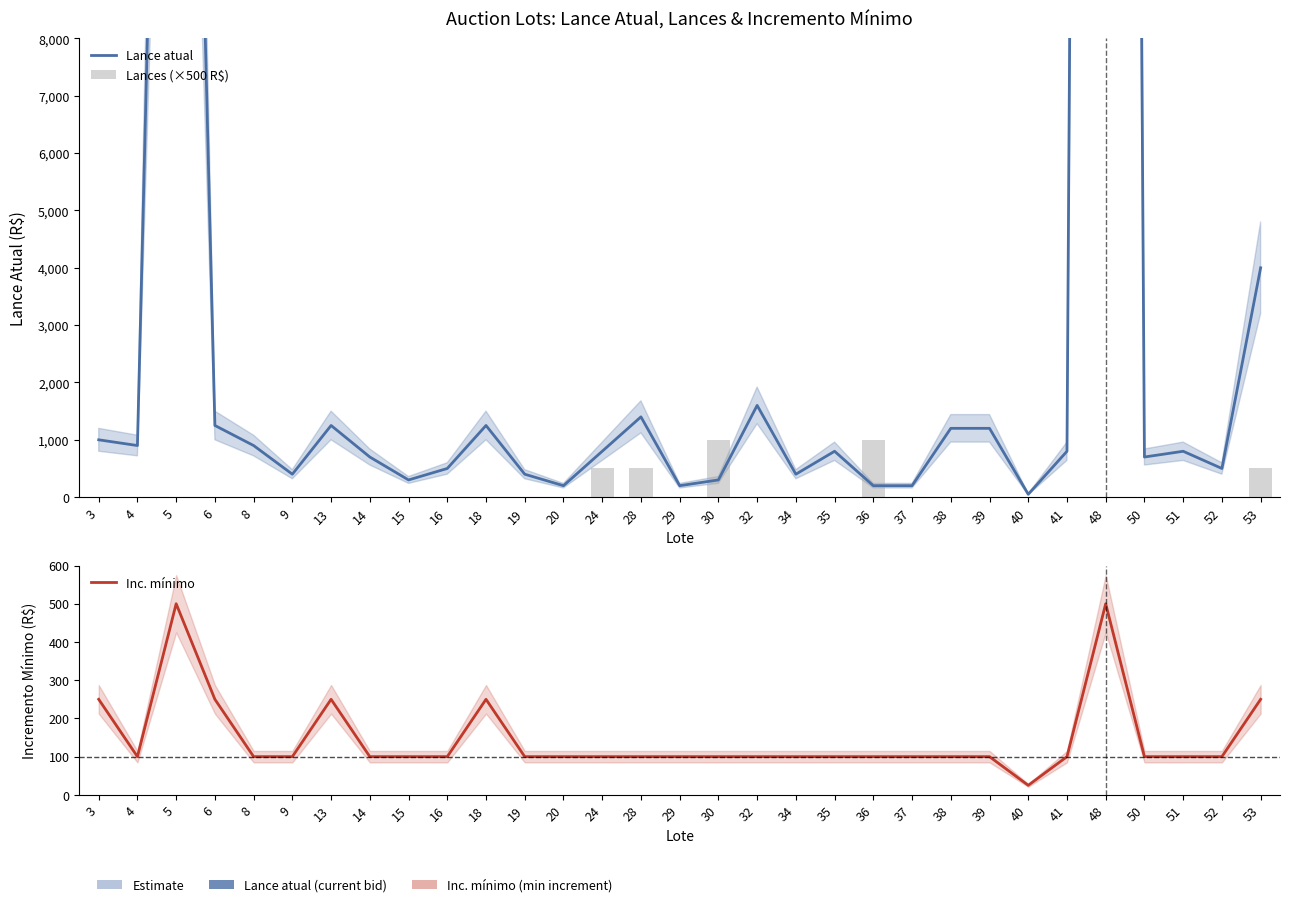

How many data points in Lance atual are less than 800?

14